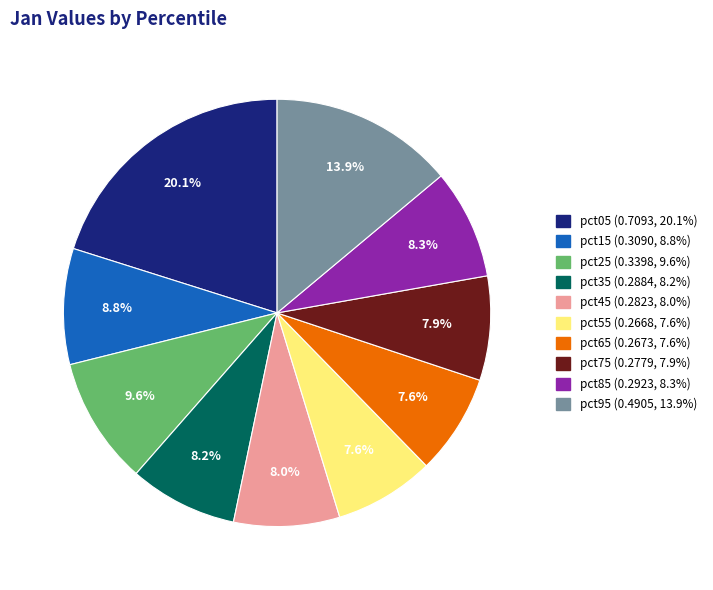

To the nearest percent, what percentage of the pie is pct75?

8%